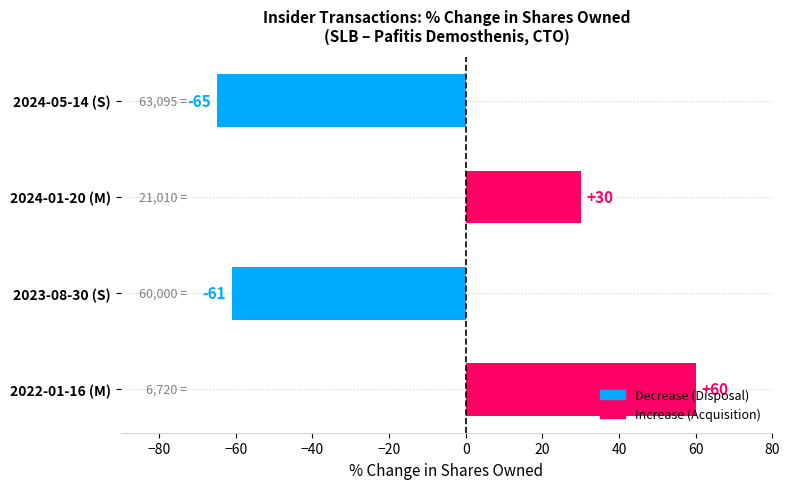

Count the number of categories in the chart.

4